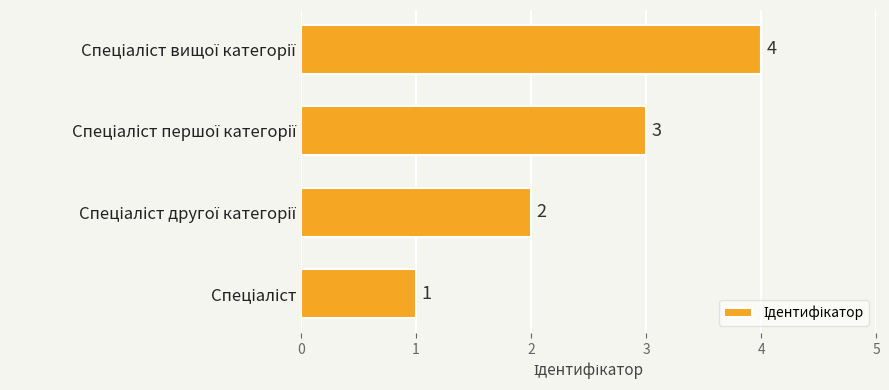

Count the values in the range 2 to 4.

3